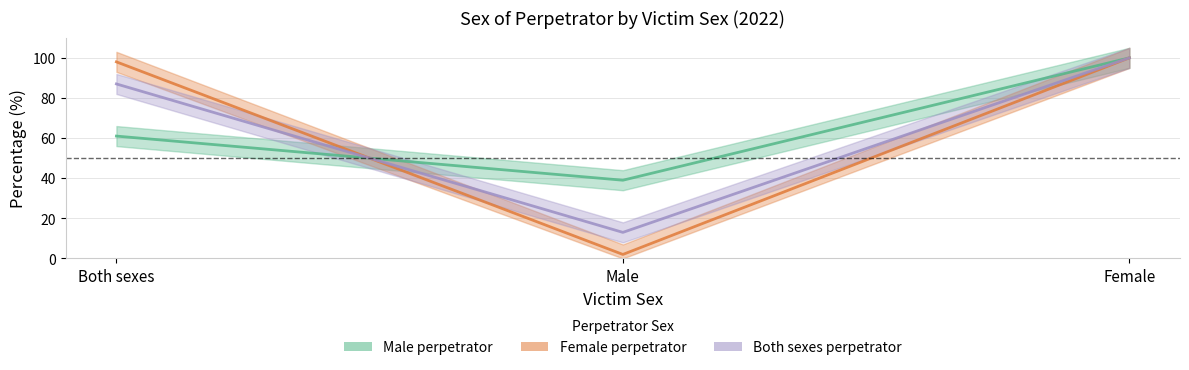

Reading right to left, transcribe all the data shown in this chart.

Male perpetrator: 100	39	61
Female perpetrator: 100	2	98
Both sexes perpetrator: 100	13	87